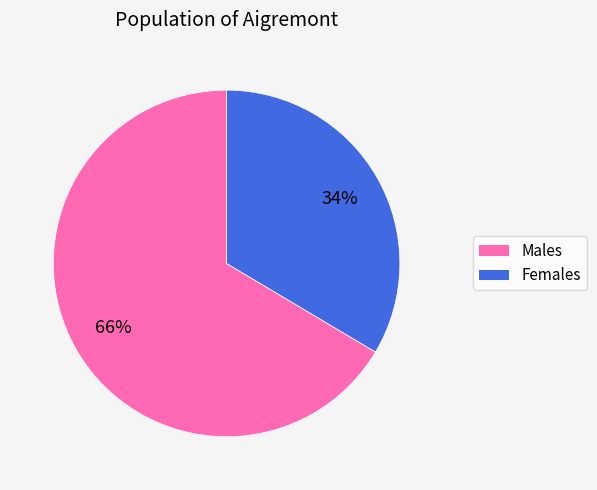

How many slices are in this pie chart?

2